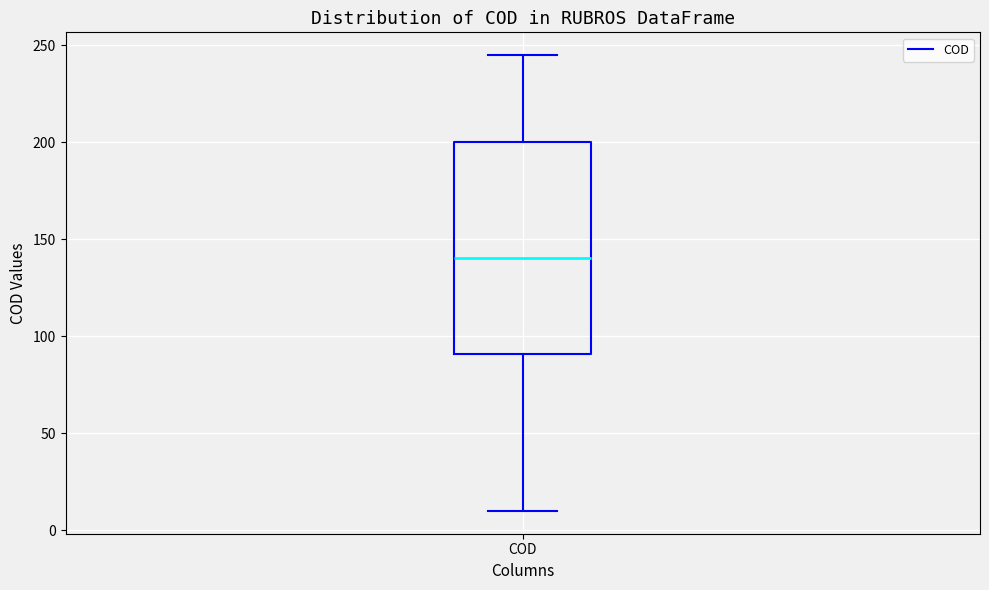

Transcribe this box plot: give where the median line is, the range the box spans, and where the two whiskers end, as read against the y-axis. The values are not printed on the chart, so give them approximately, as read against the axis.

median 140, box 90 to 200, whiskers 10 to 245